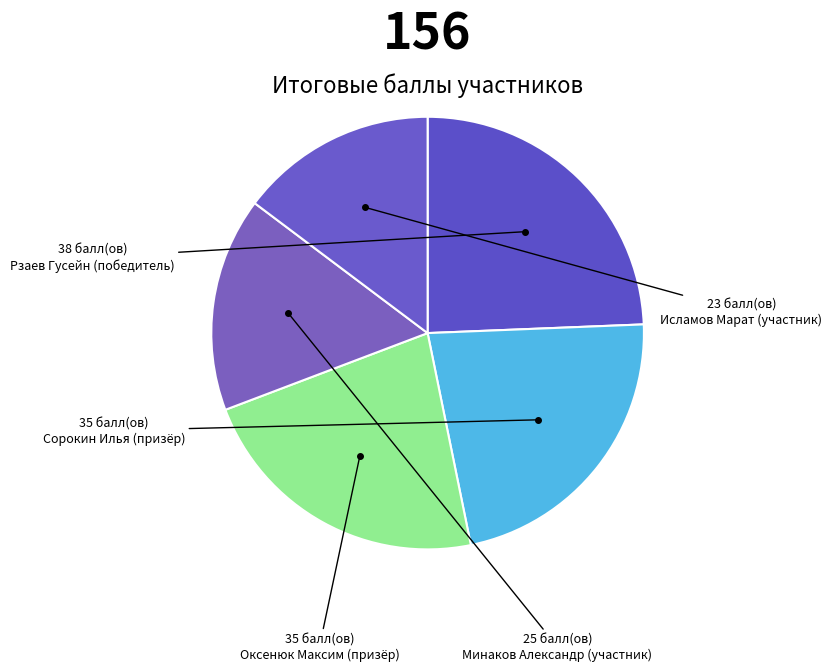

How many slices are in this pie chart?

5